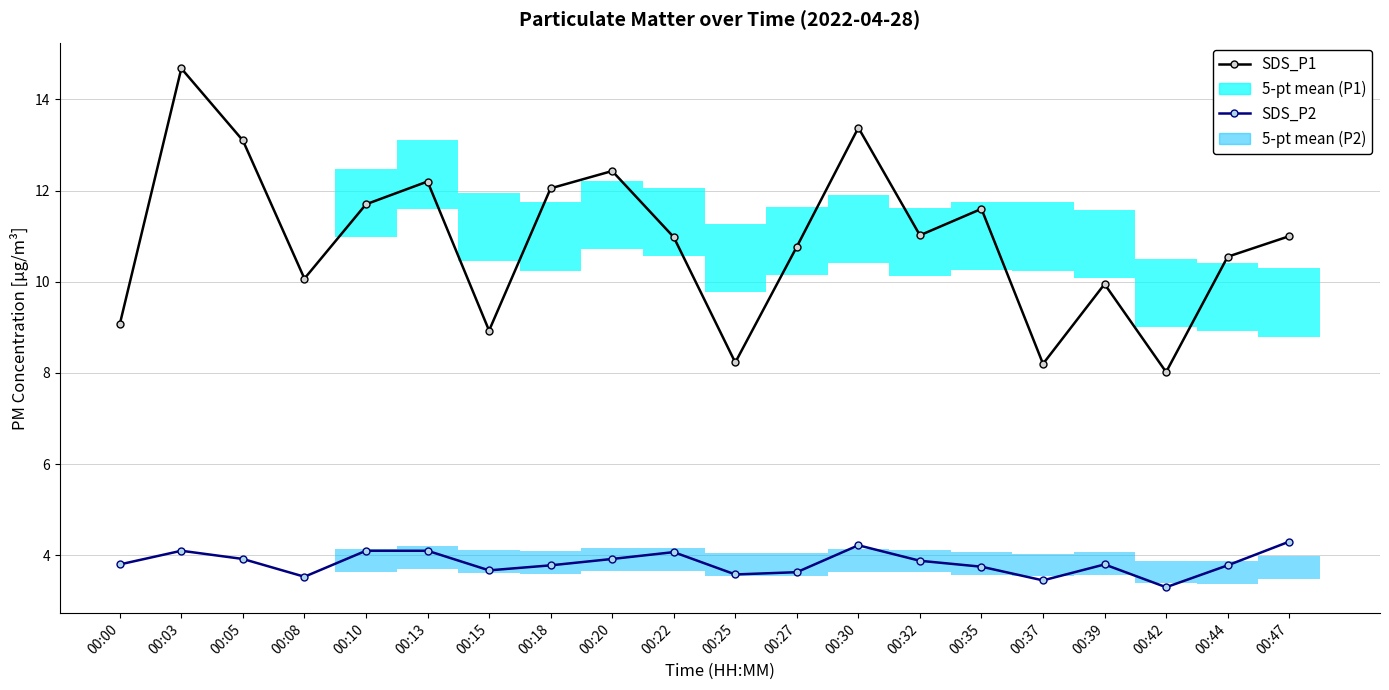

The SDS_P2 series shows 3.5 at 00:08. True or false?

True